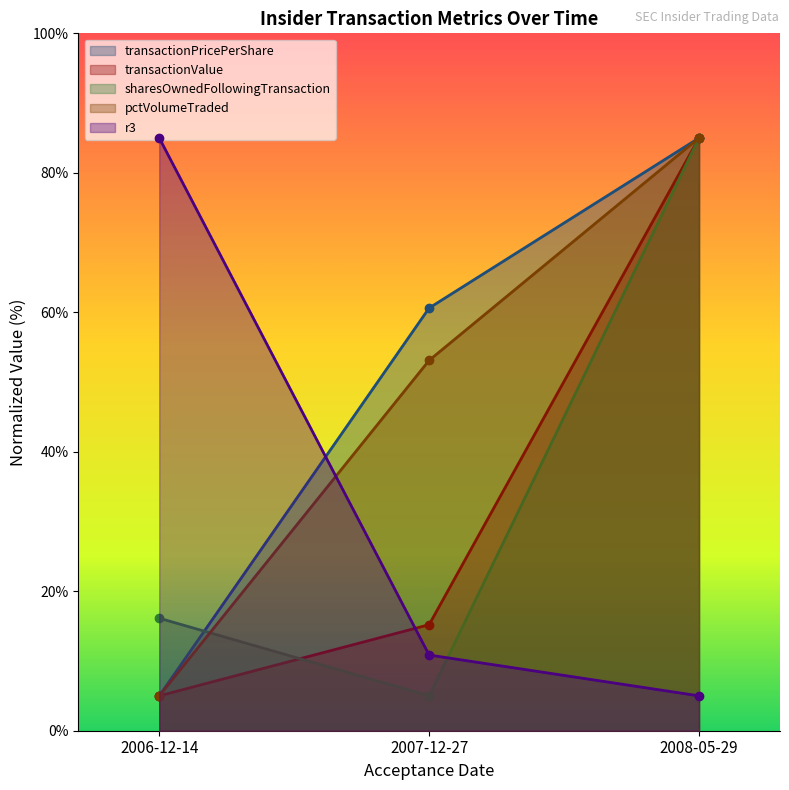

How many lines are shown in the chart?

5